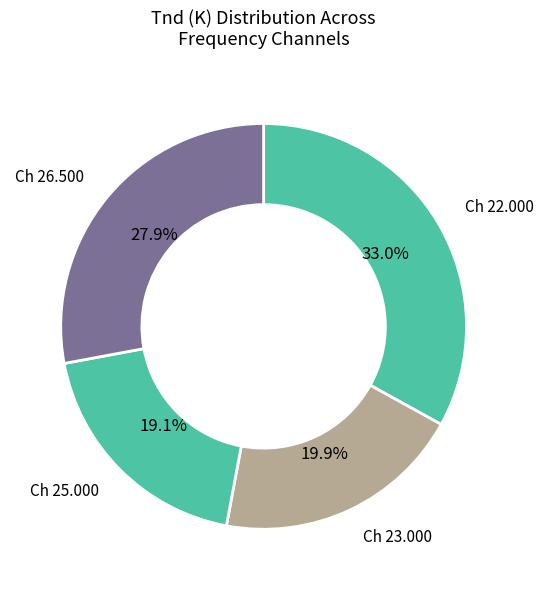

How many slices are in this pie chart?

4